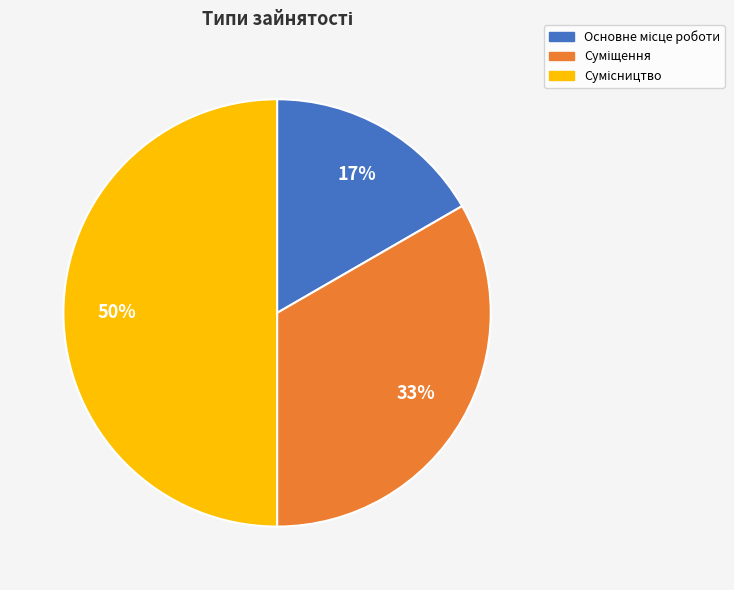

To the nearest percent, what is the average slice percentage?

33%